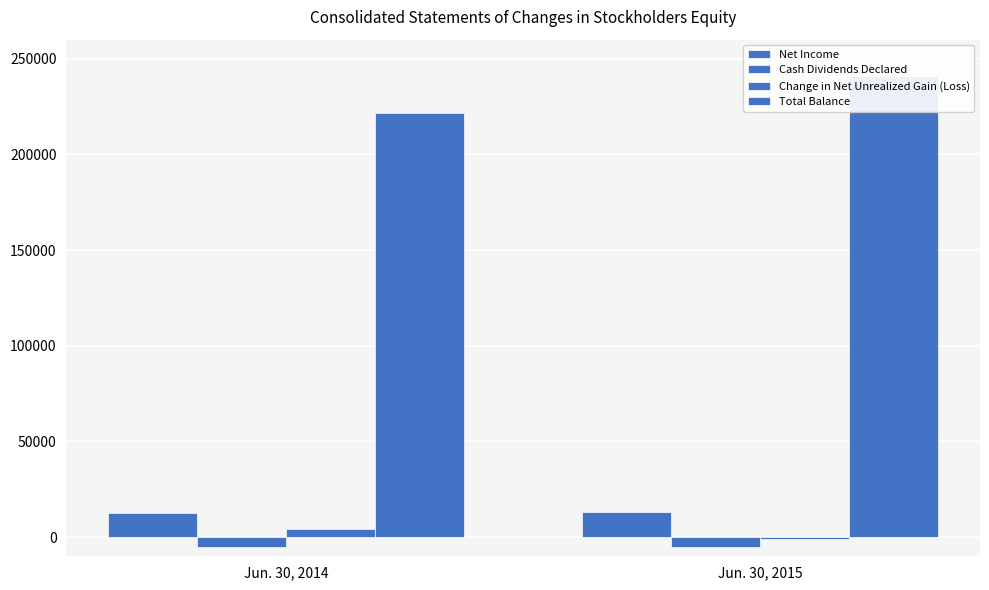

Rank the series at Jun. 30, 2014 from highest to lowest value.

Total Balance, Net Income, Change in Net Unrealized Gain (Loss), Cash Dividends Declared